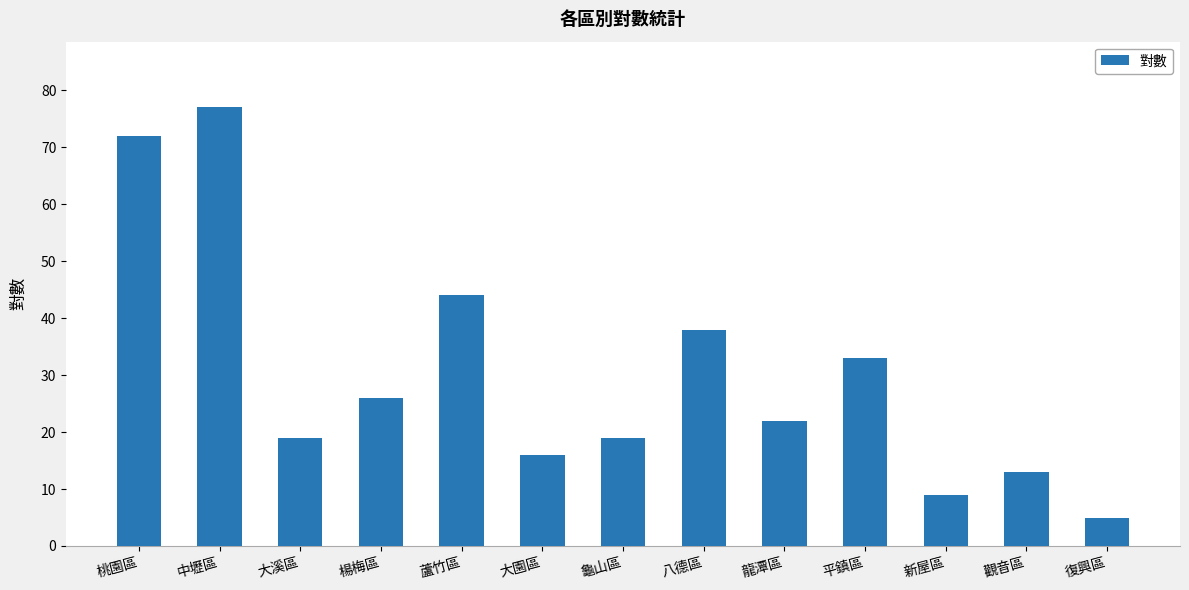

Reading left to right, what are all the values shown in this chart?

72	77	19	26	44	16	19	38	22	33	9	13	5